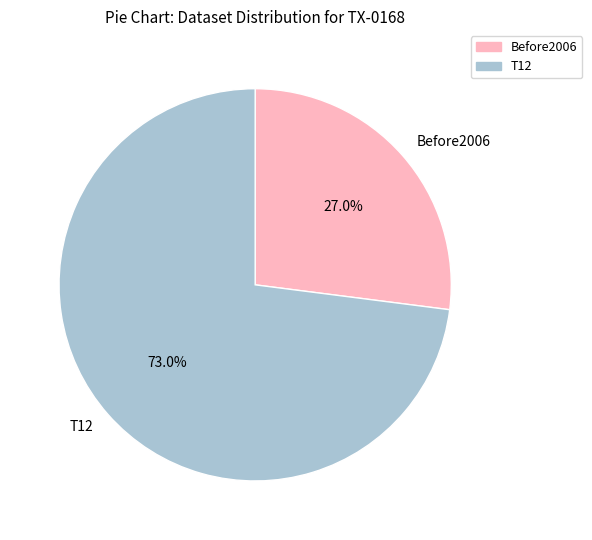

Combined, do T12 and Before2006 account for over 50%?

Yes